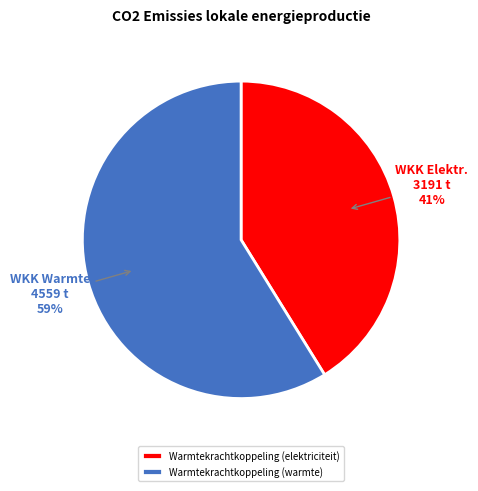

Approximately how many times larger is the value at Warmtekrachtkoppeling (elektriciteit) compared to Warmtekrachtkoppeling (warmte)?

0.7